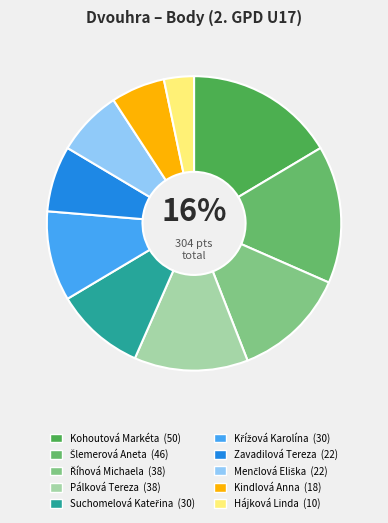

How many slices are in this pie chart?

10